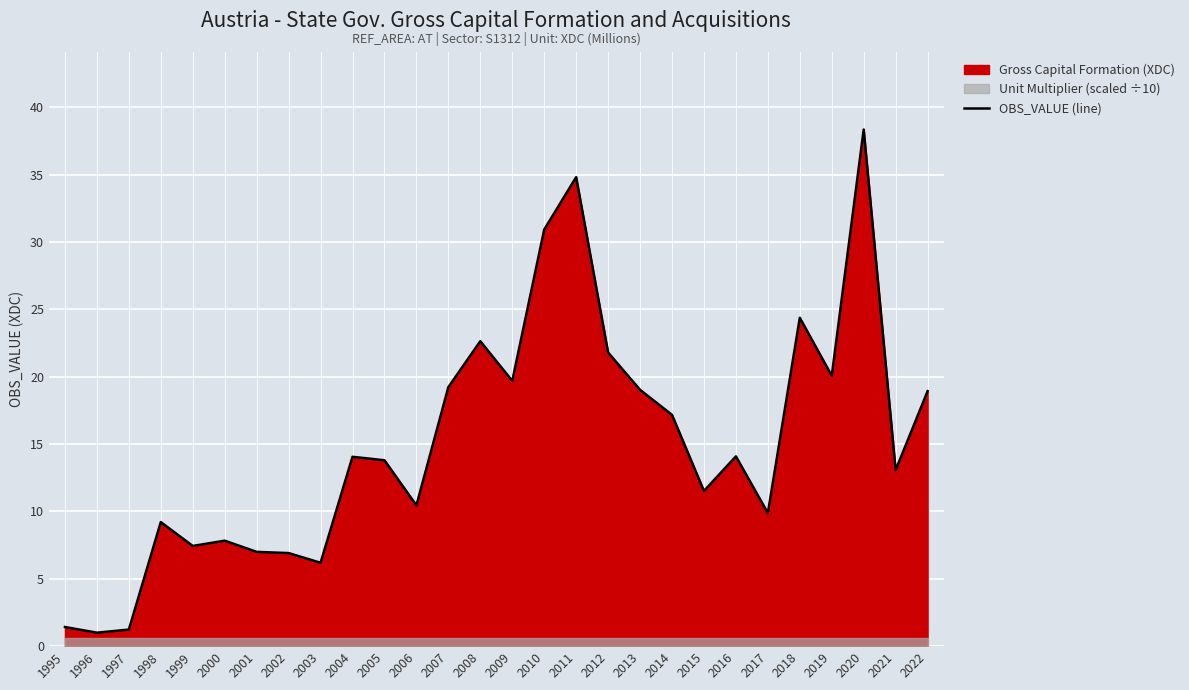

True or false: the data shows 6.2 at 2003.

True